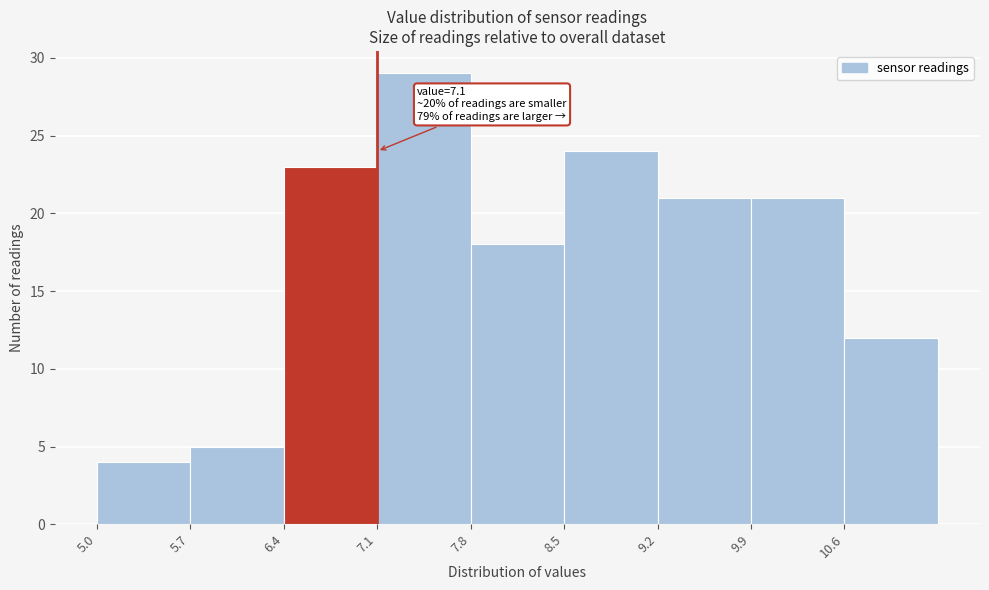

Which range on the x-axis has the tallest bar?

7.1 to 7.8